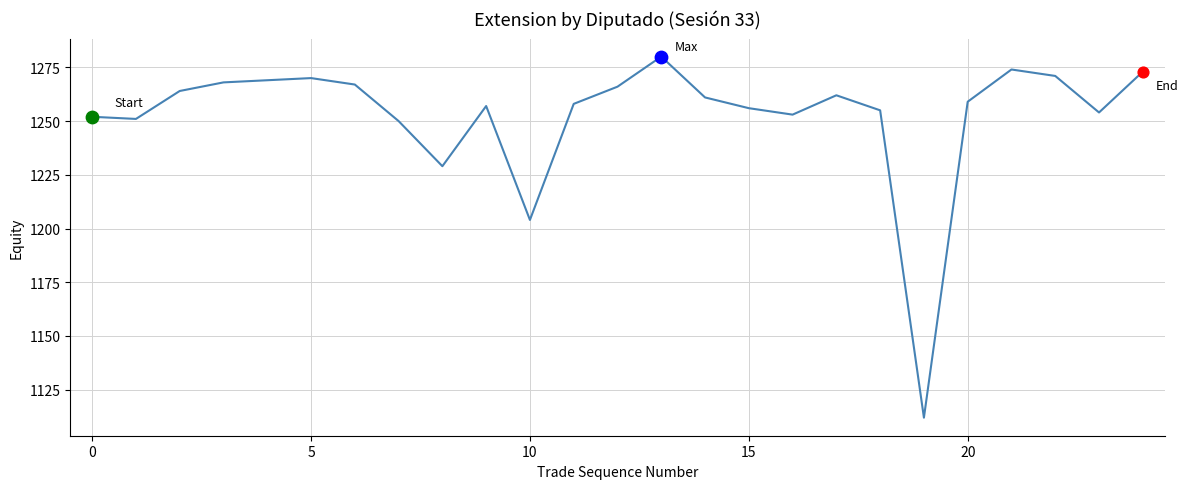

What is the maximum value shown in the chart?

1280